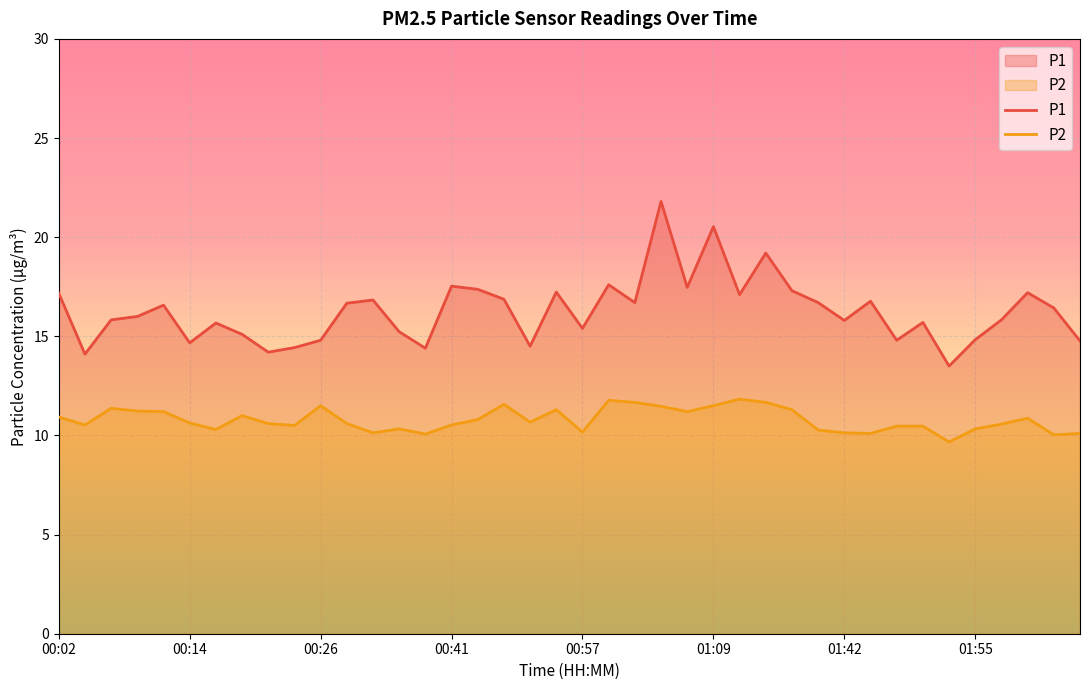

What is the minimum value for P2?

9.7